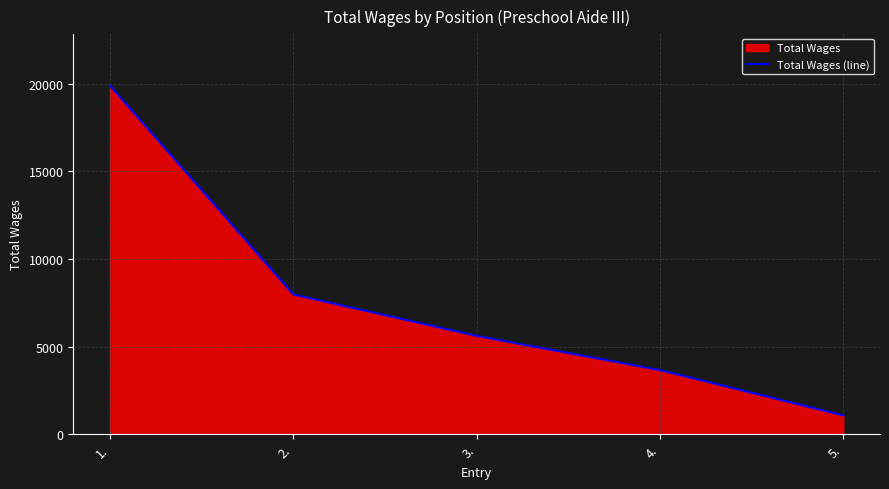

The value at 2. is 4596. True or false?

False